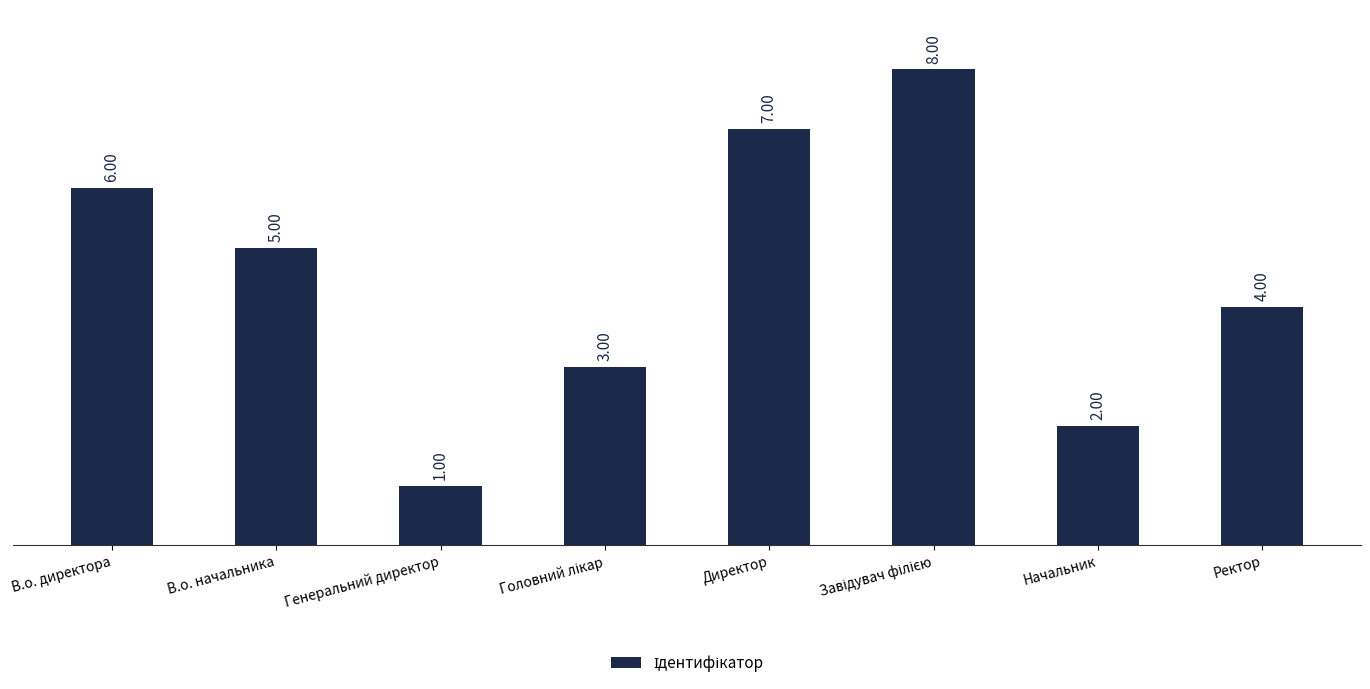

What is the change in value from Генеральний директор to Директор?

+6